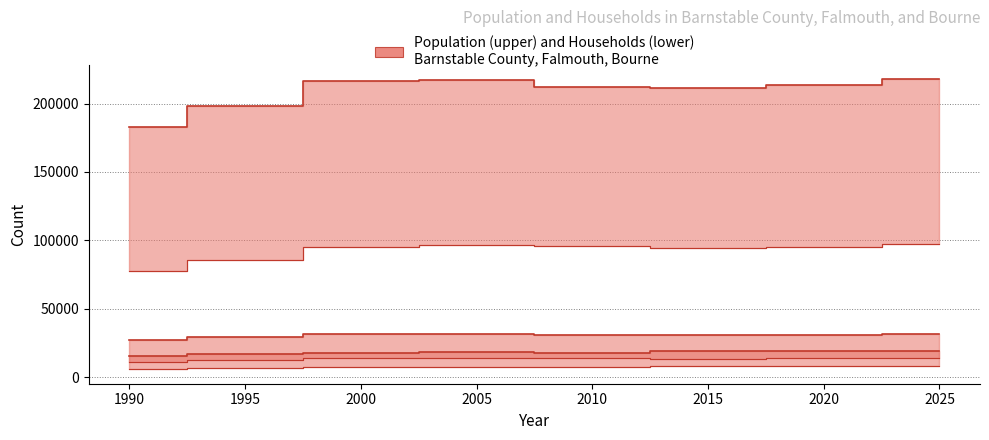

Between 1995 and 2020, which series saw the biggest shift?

Barnstable County Population